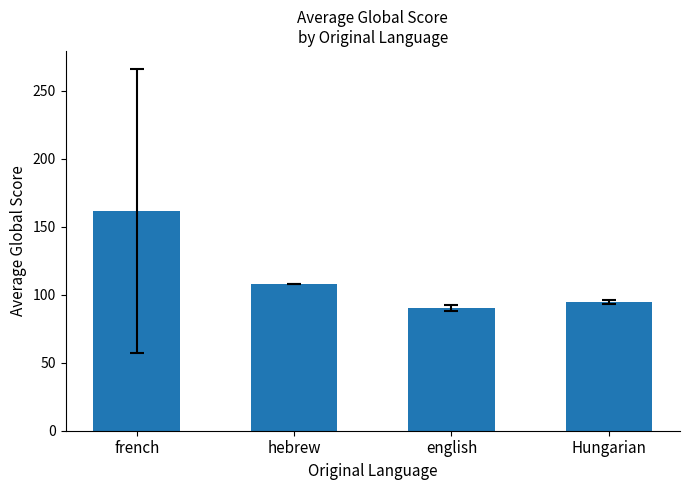

Are the bars horizontal?

No